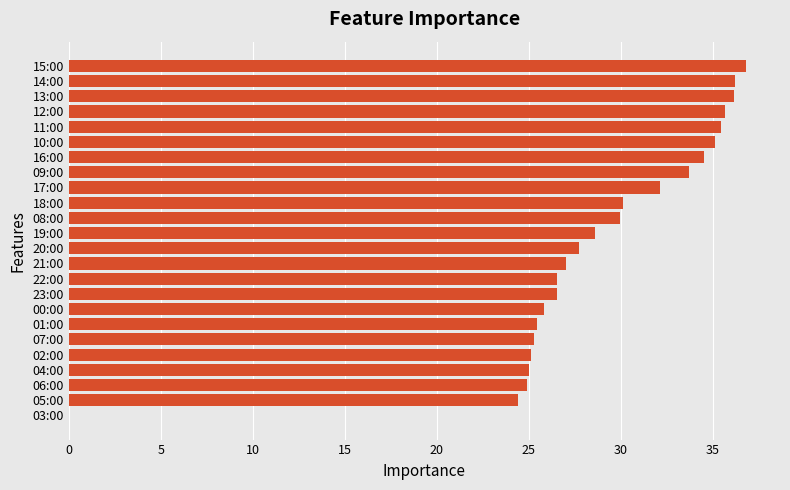

What is the sum of all values?

688.0